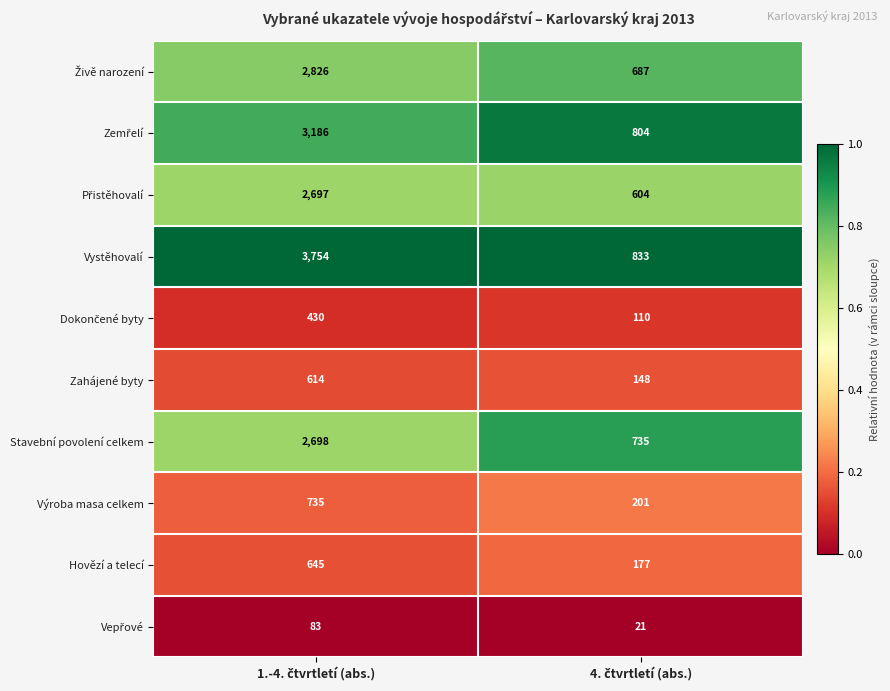

Which series has the widest spread of values?

Vystěhovalí